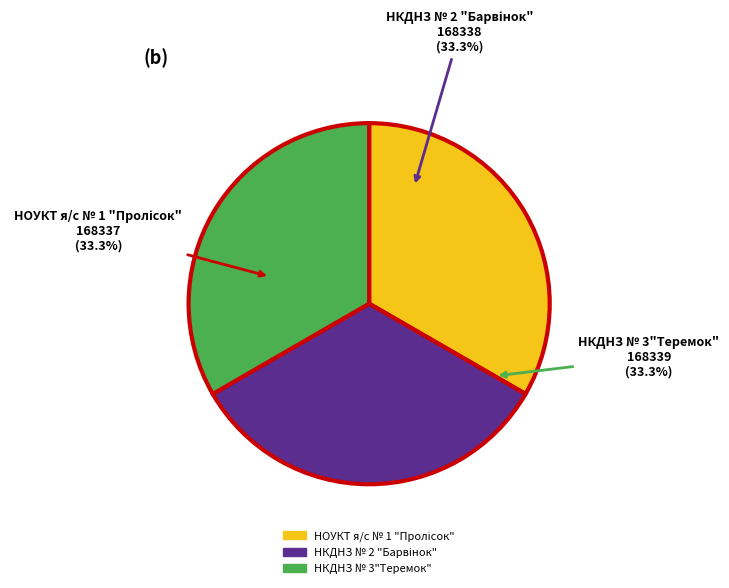

What percentage is NOT represented by НКДНЗ № 3"Теремок"?

66.7%